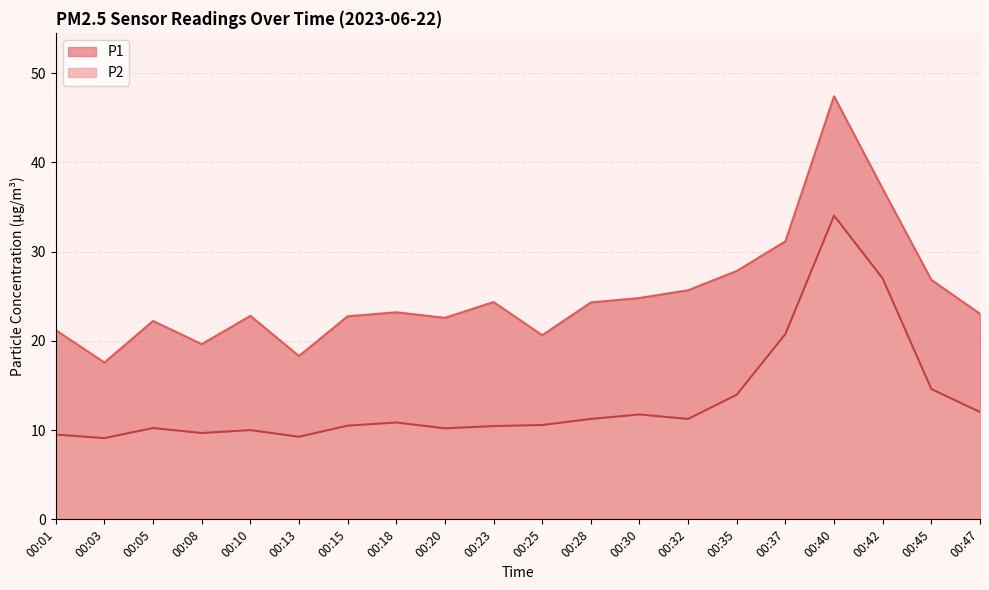

List the labels in order of P2 value, largest first.

00:40, 00:42, 00:37, 00:45, 00:35, 00:47, 00:30, 00:28, 00:32, 00:18, 00:25, 00:15, 00:23, 00:05, 00:20, 00:10, 00:08, 00:01, 00:13, 00:03